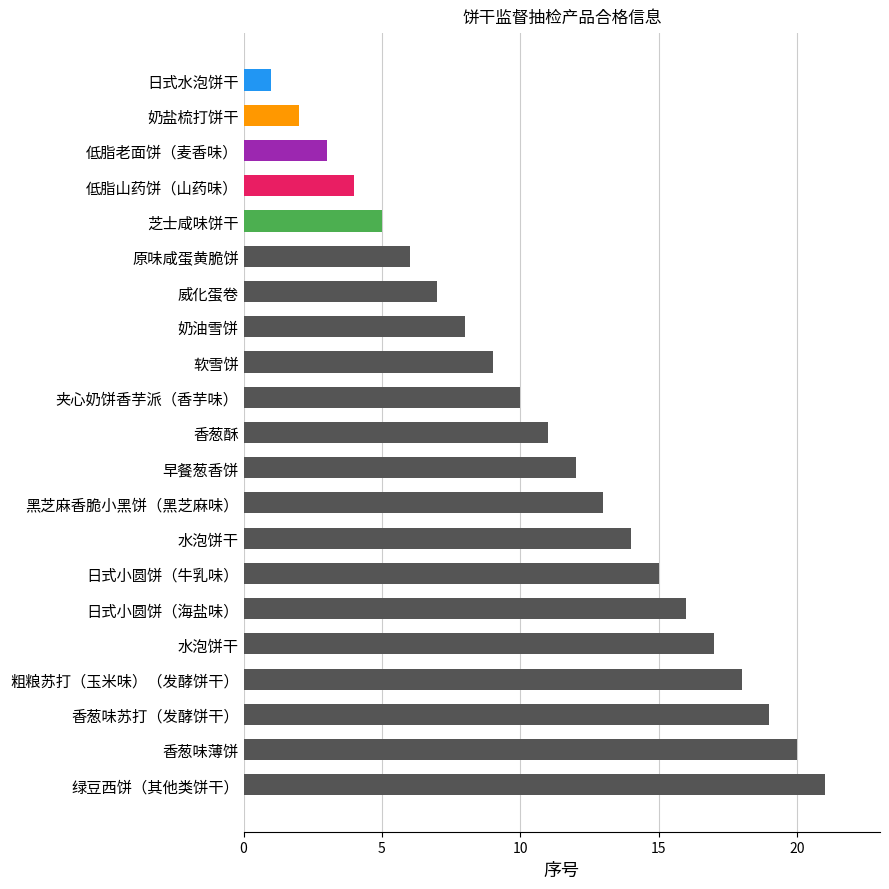

What is the difference between the second highest and minimum values?

19